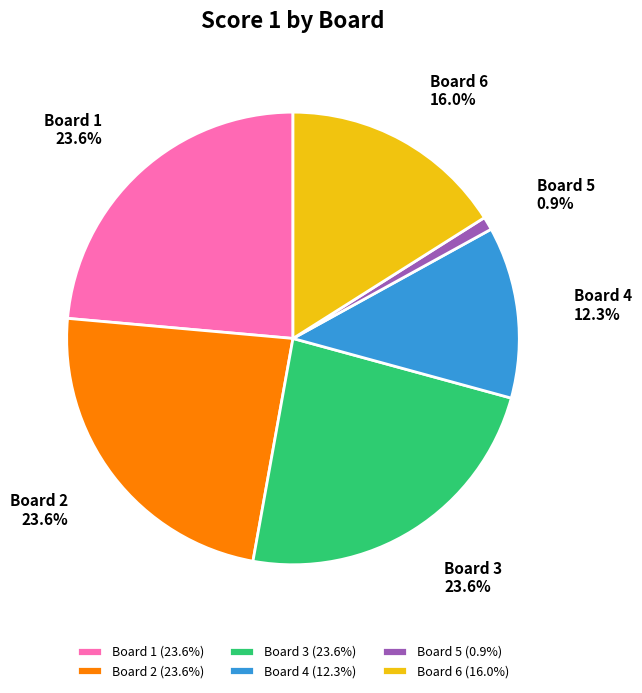

Do Board 6 and Board 2 together represent more than half of the pie?

No